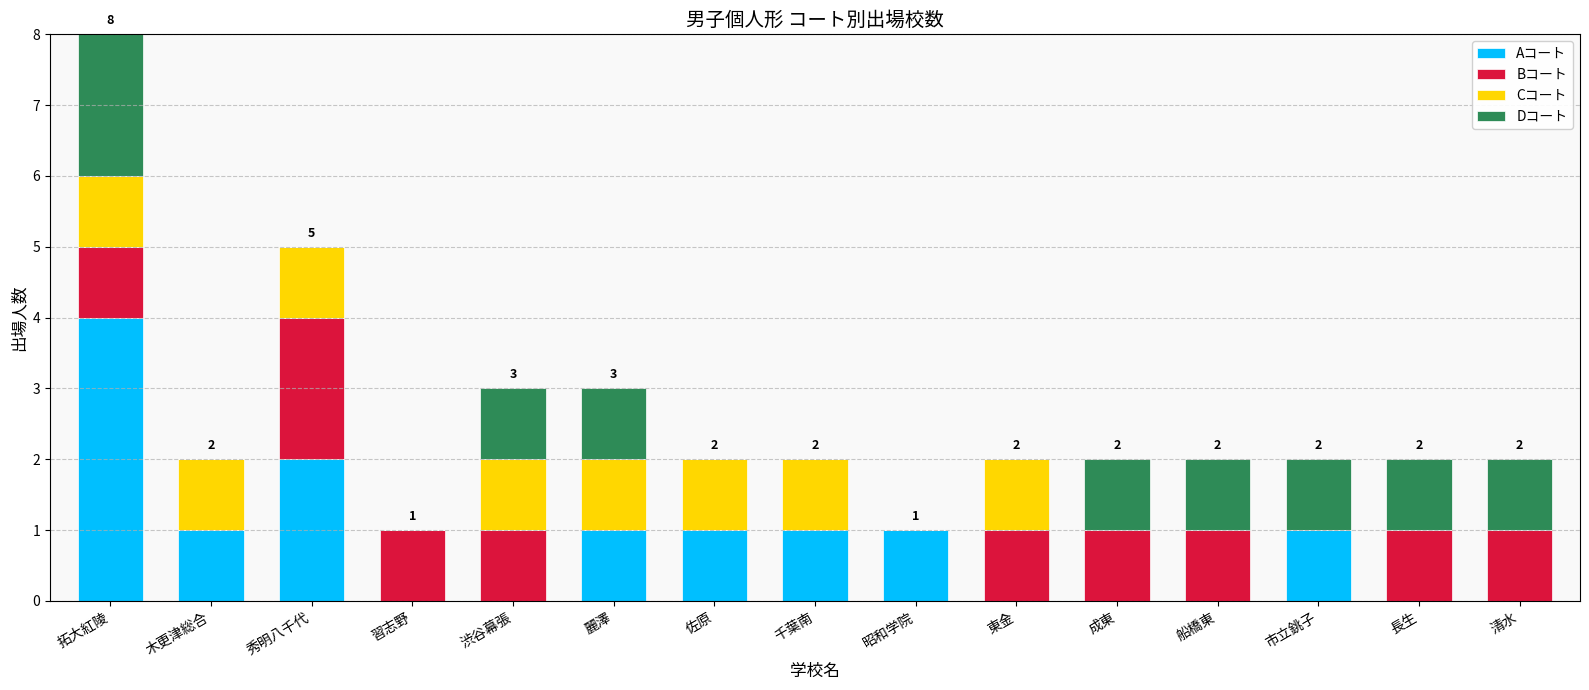

Does the chart contain stacked bars?

Yes